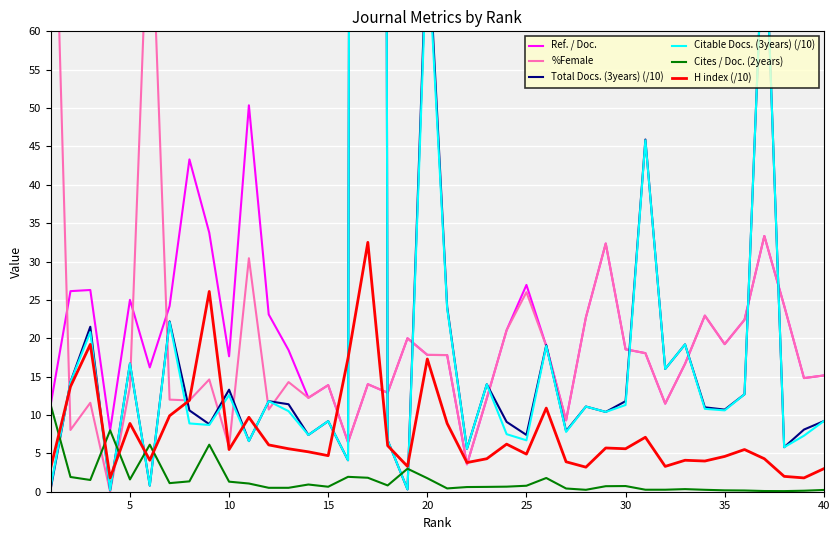

Which series has the widest spread of values?

Total Docs. (3years) (/10)